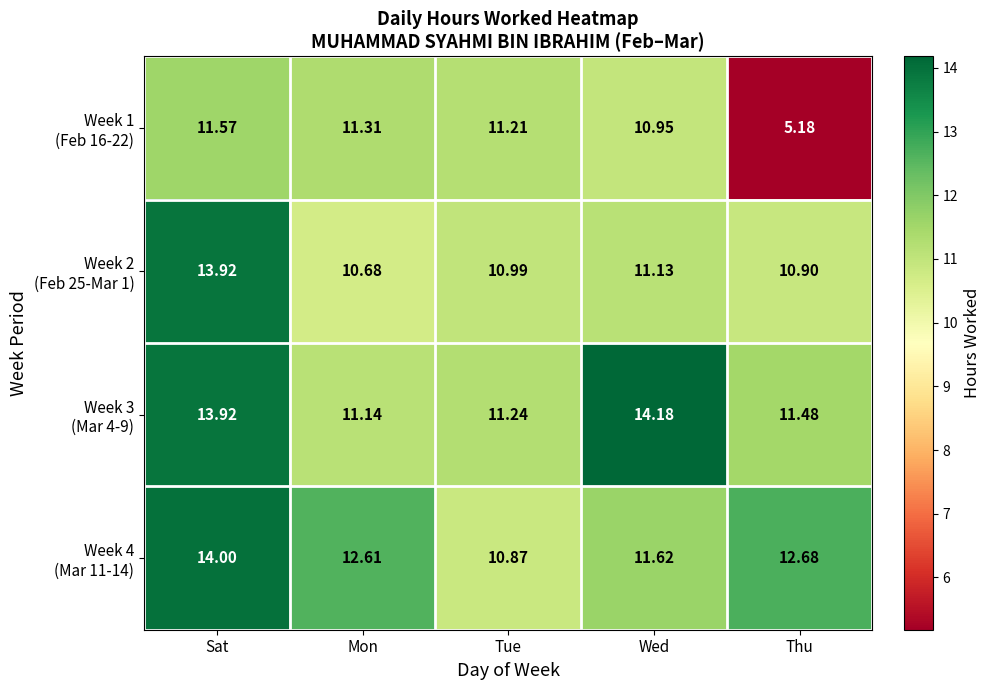

Which category has the highest value across all series?

Wed